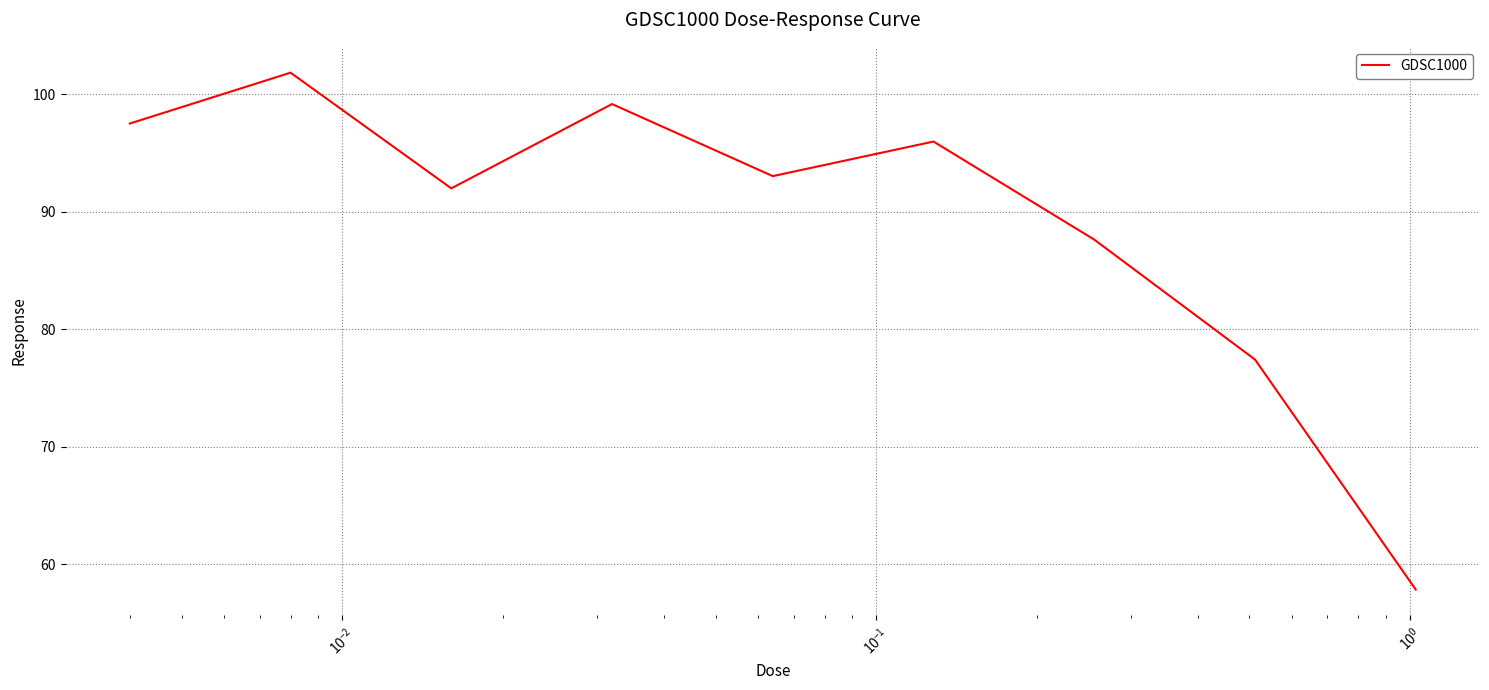

How many values are below 93?

4